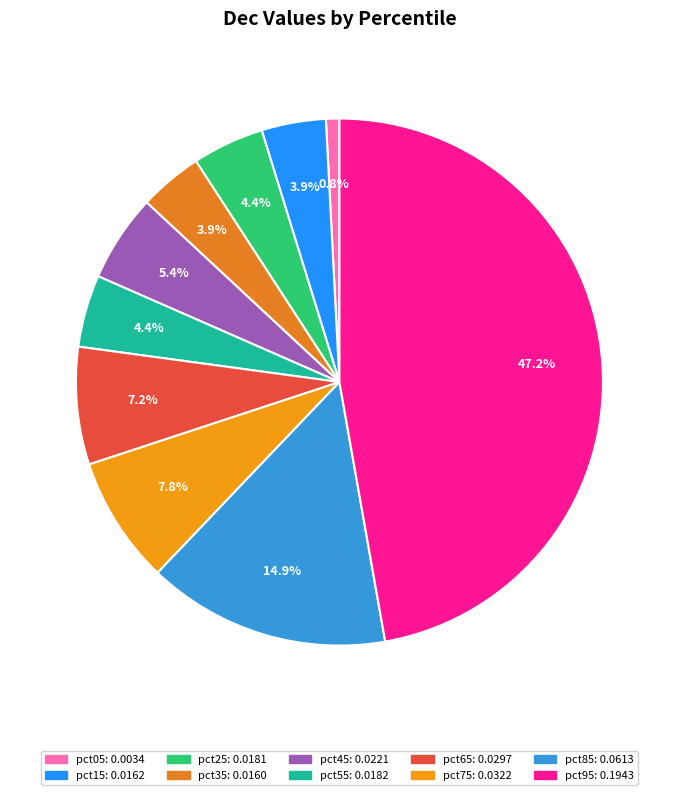

To the nearest percent, what is the average slice percentage?

10%